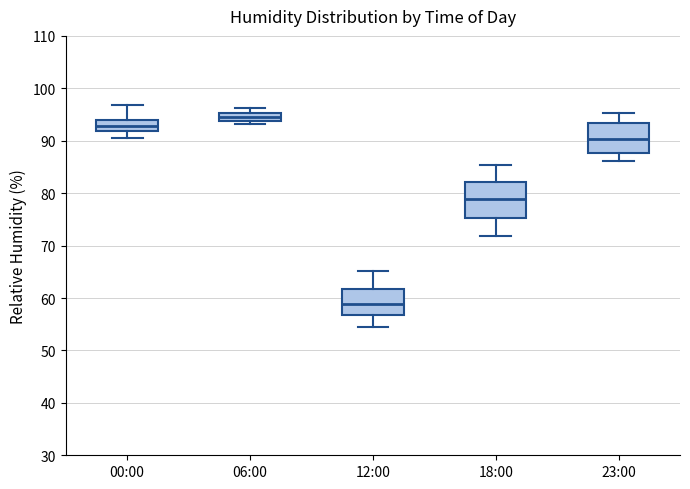

Where does the upper whisker of the box for 18:00 end on the y-axis? The values are not printed on the chart, so give them approximately, as read against the axis.

85